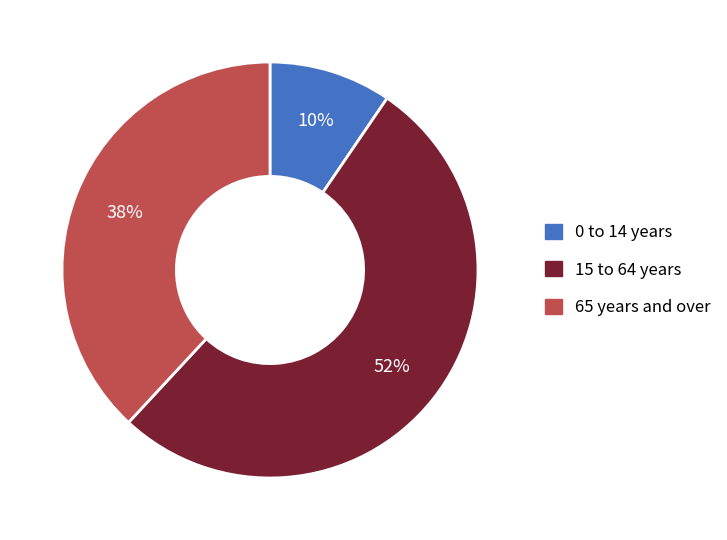

To the nearest percent, what portion does 65 years and over represent?

38%